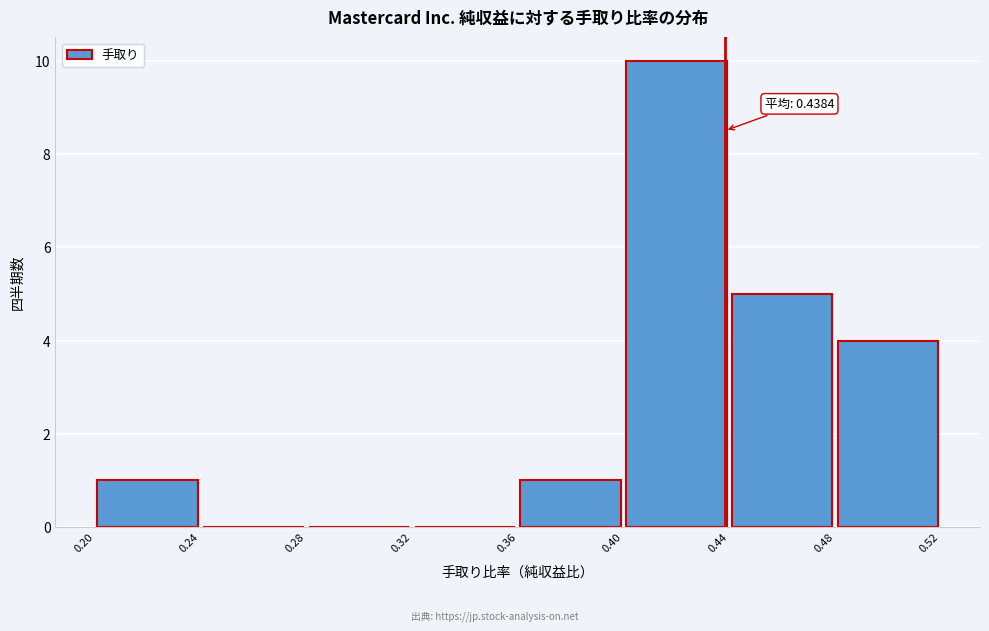

Which range on the x-axis has the tallest bar?

0.40 to 0.44